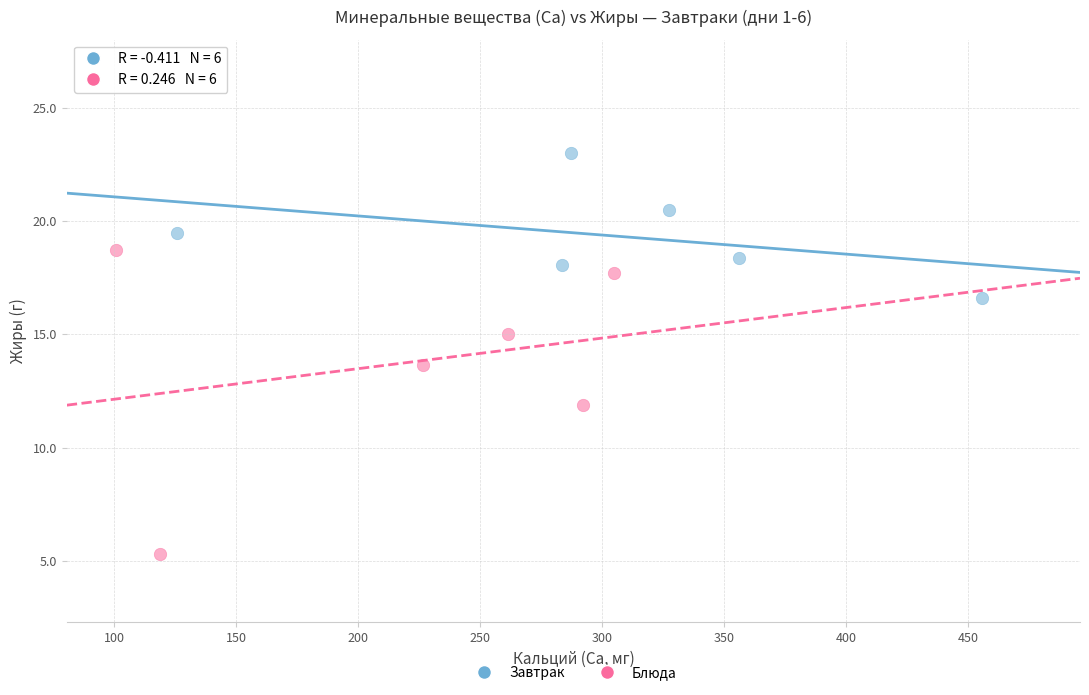

Which series contains the lowest Y value?

Блюда